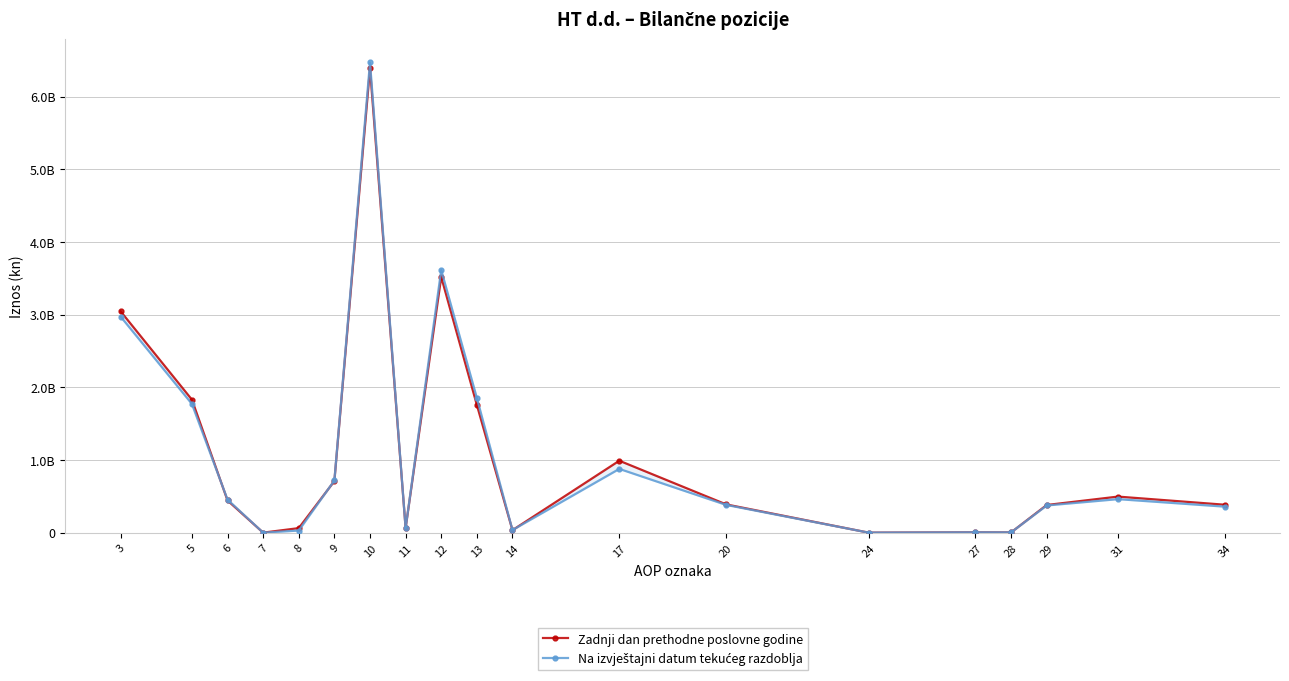

How many times do Na izvještajni datum tekućeg razdoblja and Zadnji dan prethodne poslovne godine cross each other?

7